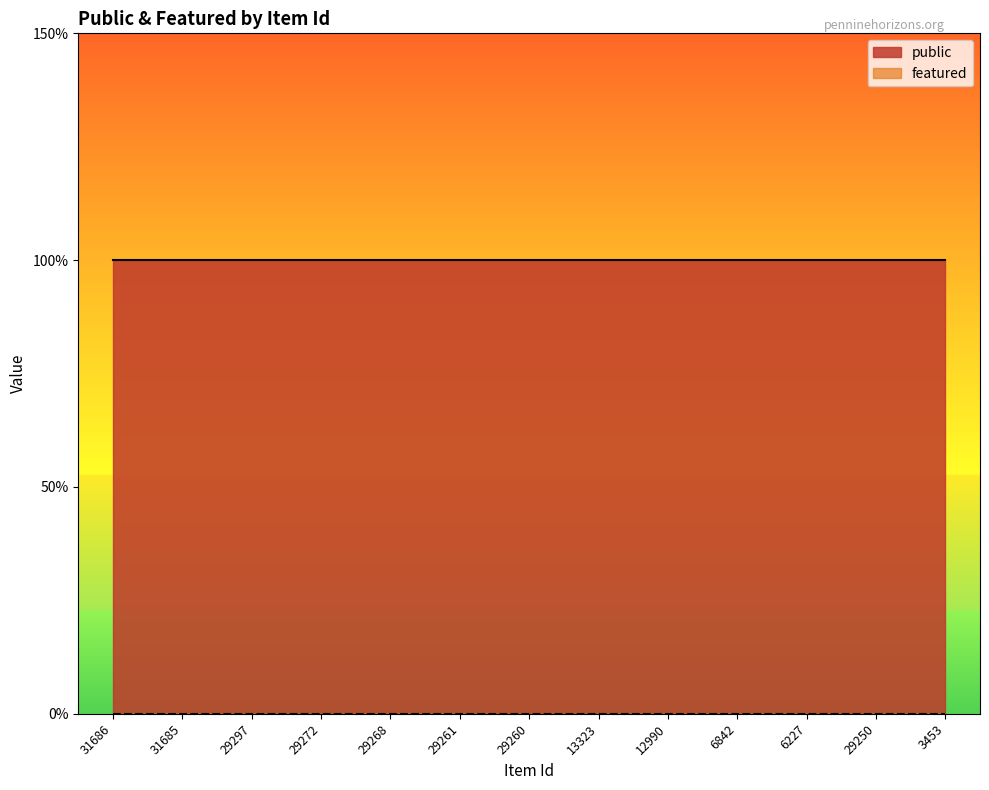

True or false: featured and public cross at least once.

False